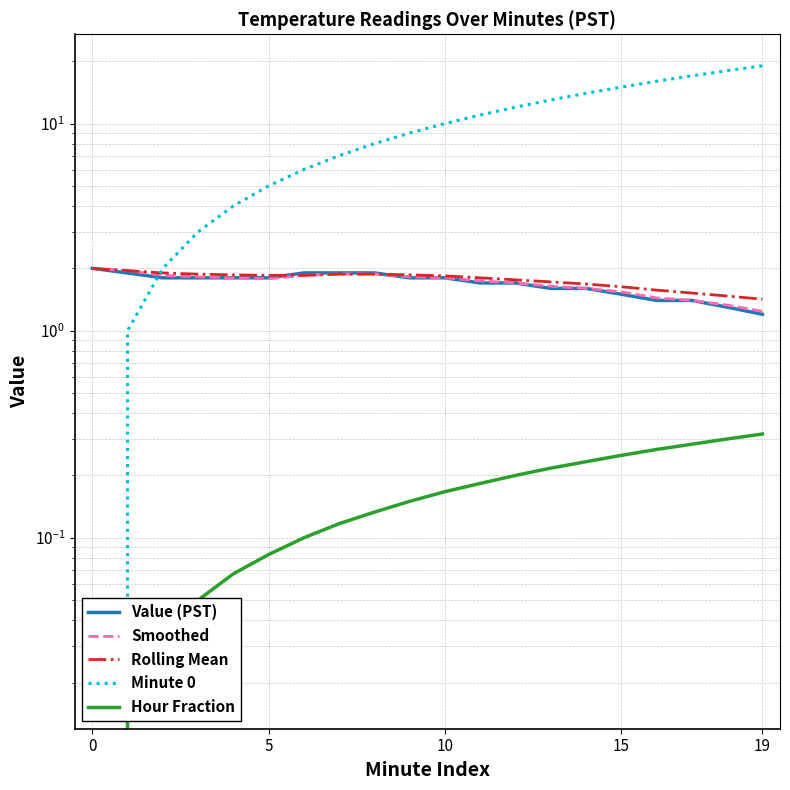

Count the number of categories in the chart.

20